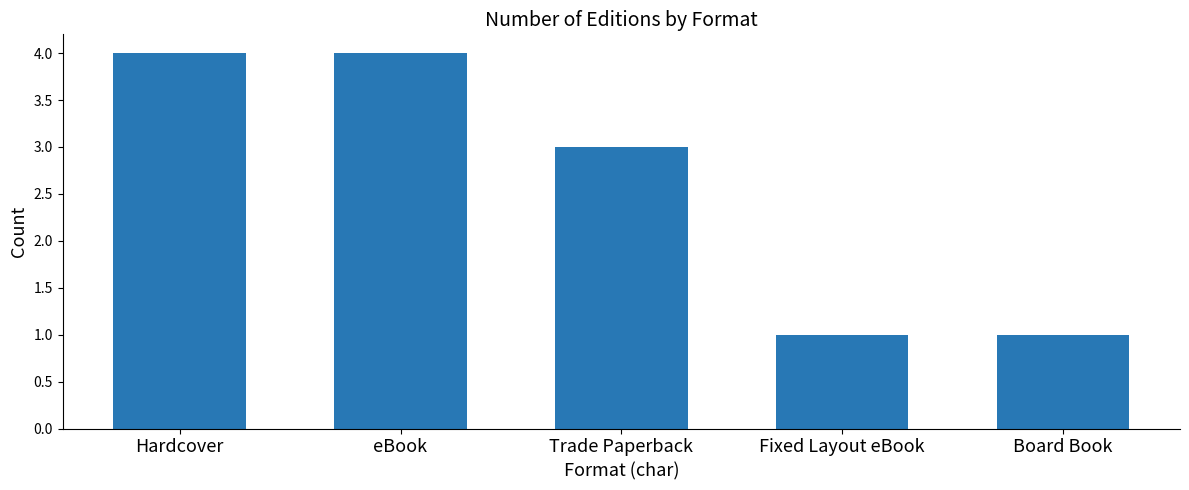

What is the difference between the second highest and second lowest values?

3